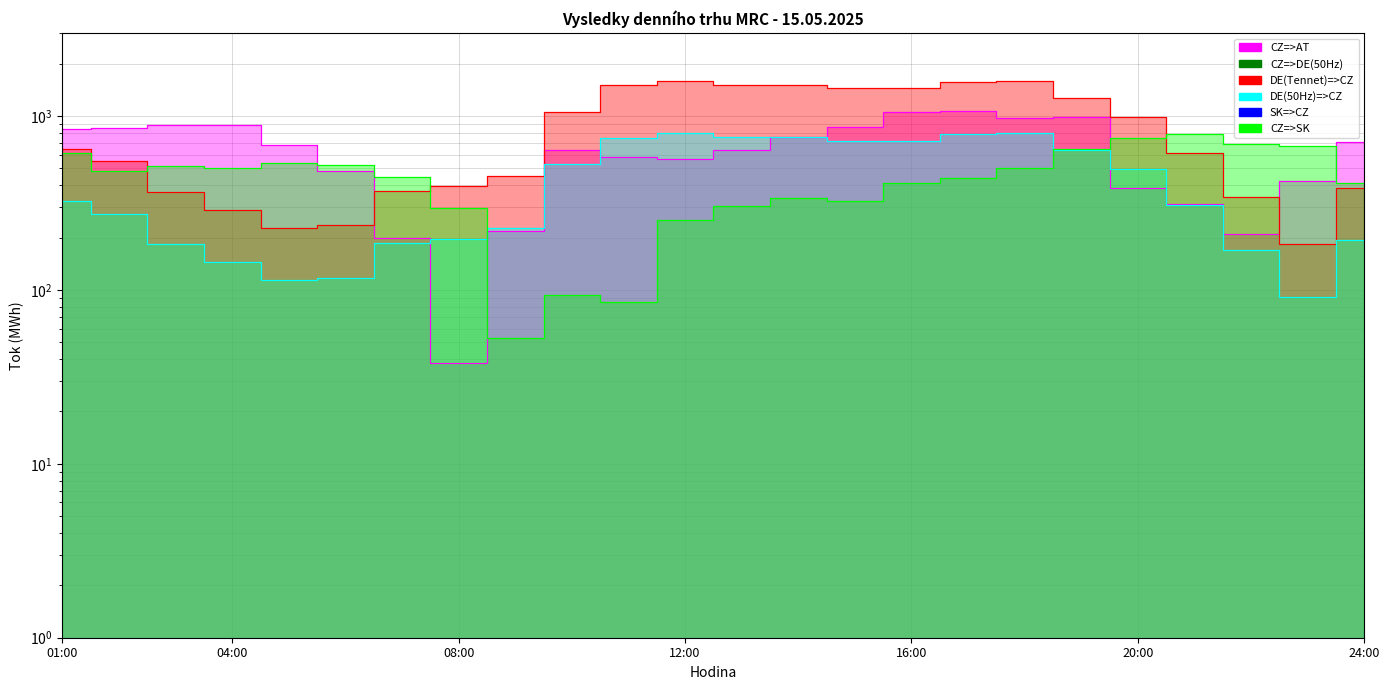

Reading left to right, what are all the values shown in this chart?

CZ=>AT: 847.3	858.8	885.4	886.9	680.2	481.7	199.8	37.9	217.5	640.7	582.6	569.0	637.2	762.4	860.8	1048.8	1066.4	975.9	987.5	384.9	312.4	208.7	420.9	706.6
DE(Tennet)=>CZ: 646.0	548.3	367.2	288.9	226.9	234.9	372.1	394.8	454.1	1060.7	1502.5	1592.9	1518.0	1514.4	1445.9	1443.1	1573.3	1597.2	1274.8	992.0	612.6	340.4	183.1	386.3
DE(50Hz)=>CZ: 323.0	274.2	183.6	144.4	113.5	117.5	186.0	197.4	227.1	530.4	751.2	796.4	759.0	757.2	723.0	721.6	786.7	798.6	637.4	496.0	306.3	170.2	91.5	193.2
CZ=>SK: 612.5	480.5	514.7	500.2	537.4	523.1	448.5	295.7	53.1	93.2	85.2	253.0	303.2	338.4	324.6	412.3	442.2	505.3	648.2	747.6	792.8	686.6	674.8	412.3